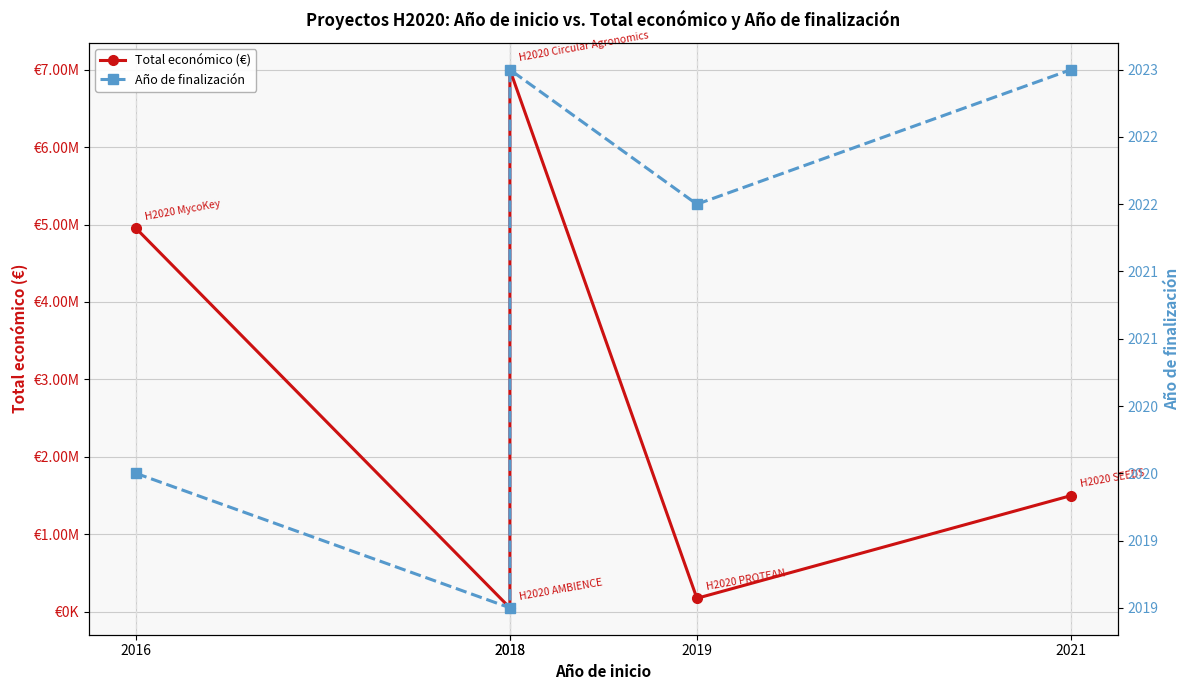

Where does the Año de finalización series first go above 2022?

2018